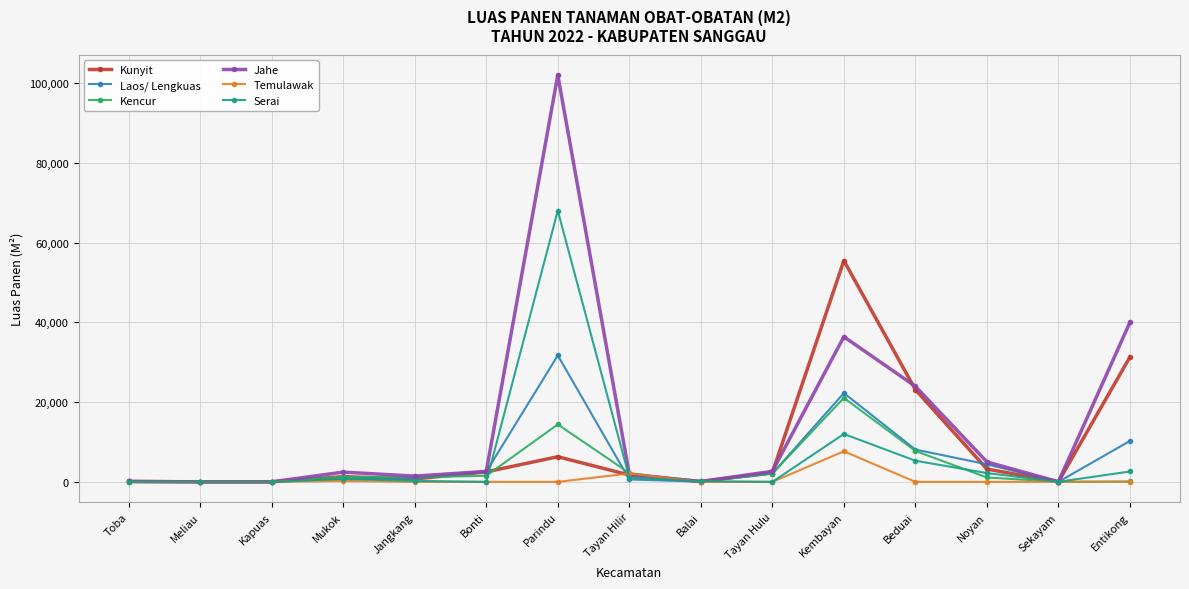

List the series in order of their peak value, lowest first.

Temulawak, Kencur, Laos/ Lengkuas, Kunyit, Serai, Jahe